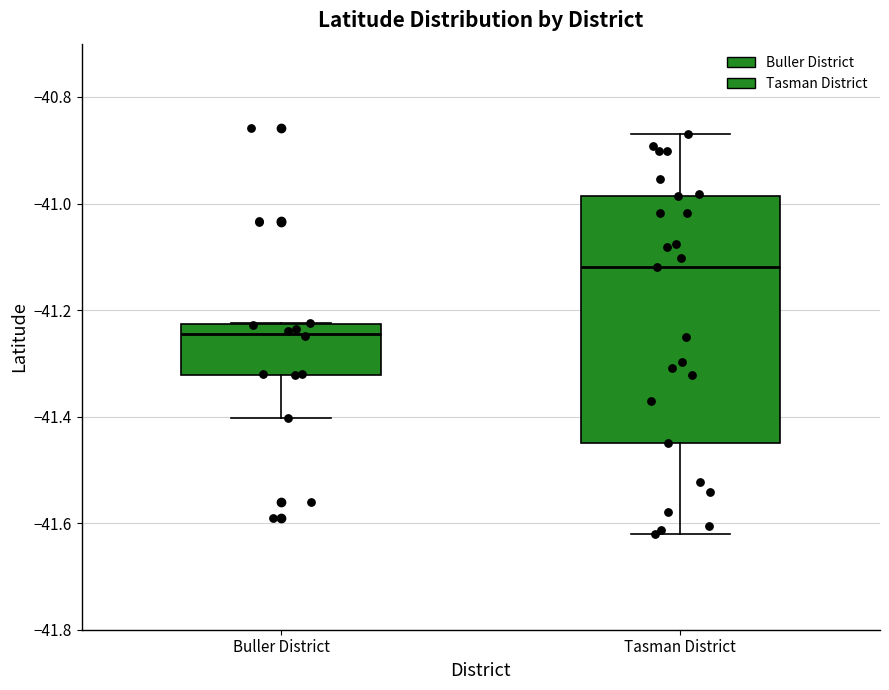

Where is the upper edge of the box for Buller District on the y-axis? The values are not printed on the chart, so give them approximately, as read against the axis.

-41.22